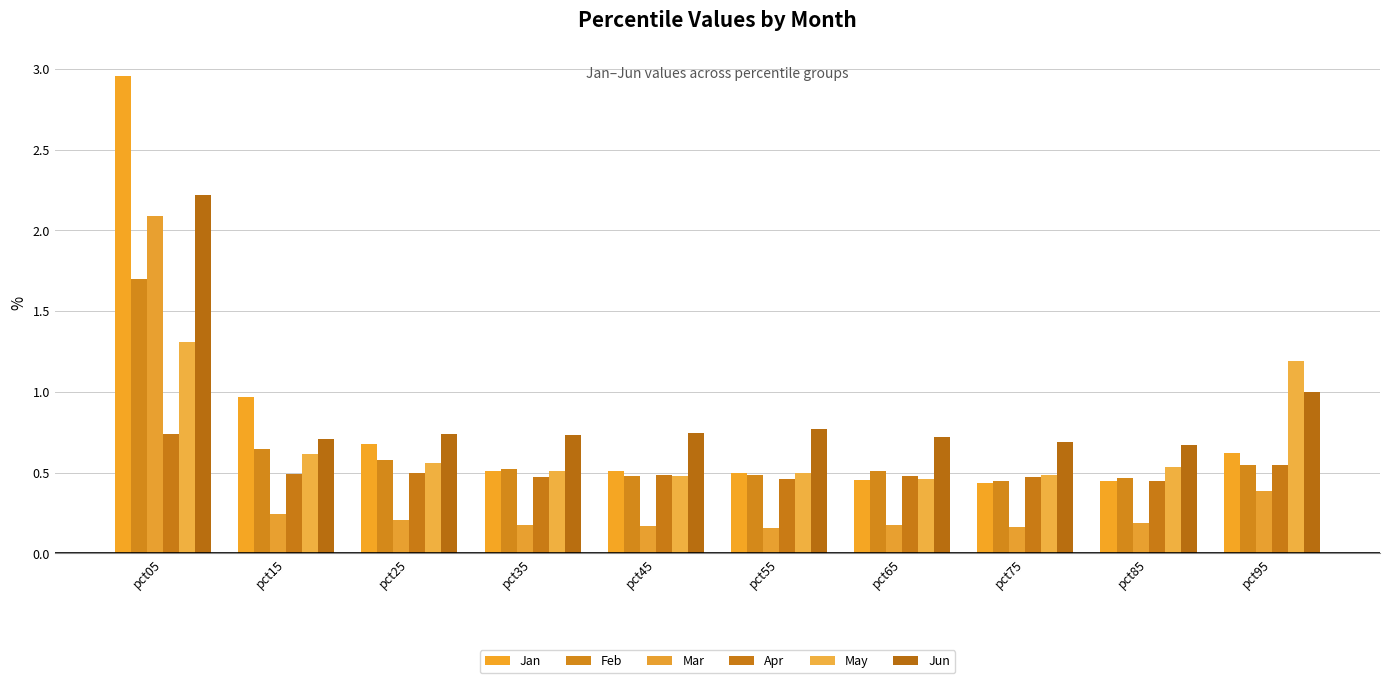

Reading left to right, transcribe all the data shown in this chart.

Jan: pct05=3.0	pct15=1.0	pct25=0.7	pct35=0.5	pct45=0.5	pct55=0.5	pct65=0.5	pct75=0.4	pct85=0.4	pct95=0.6
Feb: pct05=1.7	pct15=0.6	pct25=0.6	pct35=0.5	pct45=0.5	pct55=0.5	pct65=0.5	pct75=0.4	pct85=0.5	pct95=0.5
Mar: pct05=2.1	pct15=0.2	pct25=0.2	pct35=0.2	pct45=0.2	pct55=0.2	pct65=0.2	pct75=0.2	pct85=0.2	pct95=0.4
Apr: pct05=0.7	pct15=0.5	pct25=0.5	pct35=0.5	pct45=0.5	pct55=0.5	pct65=0.5	pct75=0.5	pct85=0.4	pct95=0.5
May: pct05=1.3	pct15=0.6	pct25=0.6	pct35=0.5	pct45=0.5	pct55=0.5	pct65=0.5	pct75=0.5	pct85=0.5	pct95=1.2
Jun: pct05=2.2	pct15=0.7	pct25=0.7	pct35=0.7	pct45=0.7	pct55=0.8	pct65=0.7	pct75=0.7	pct85=0.7	pct95=1.0